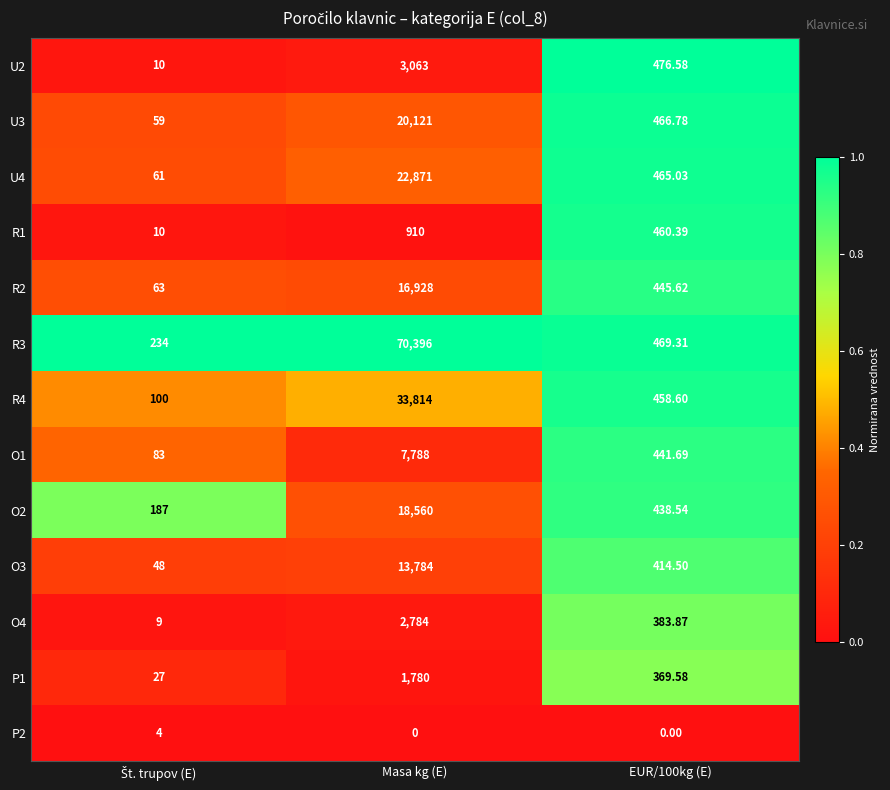

Which category has the highest value in the O3 series?

Masa kg (E)